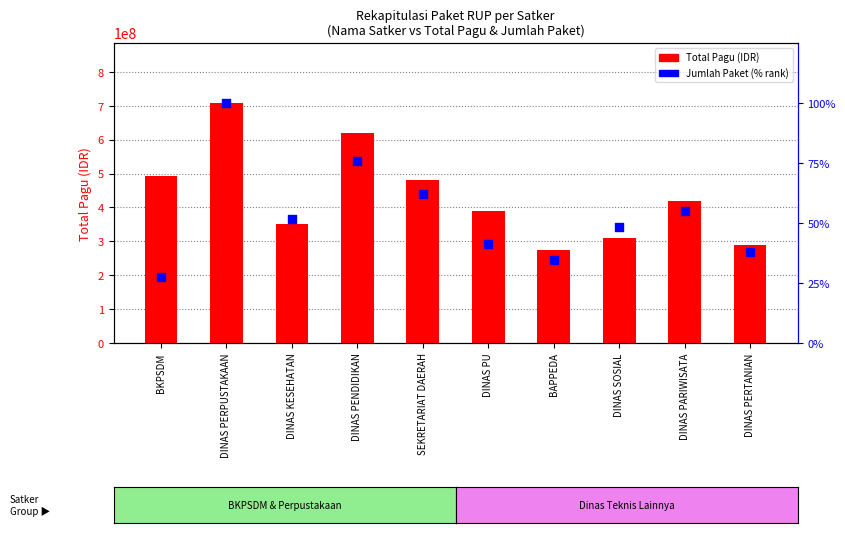

What is the total value across all series at DINAS PERTANIAN?

290000037.9